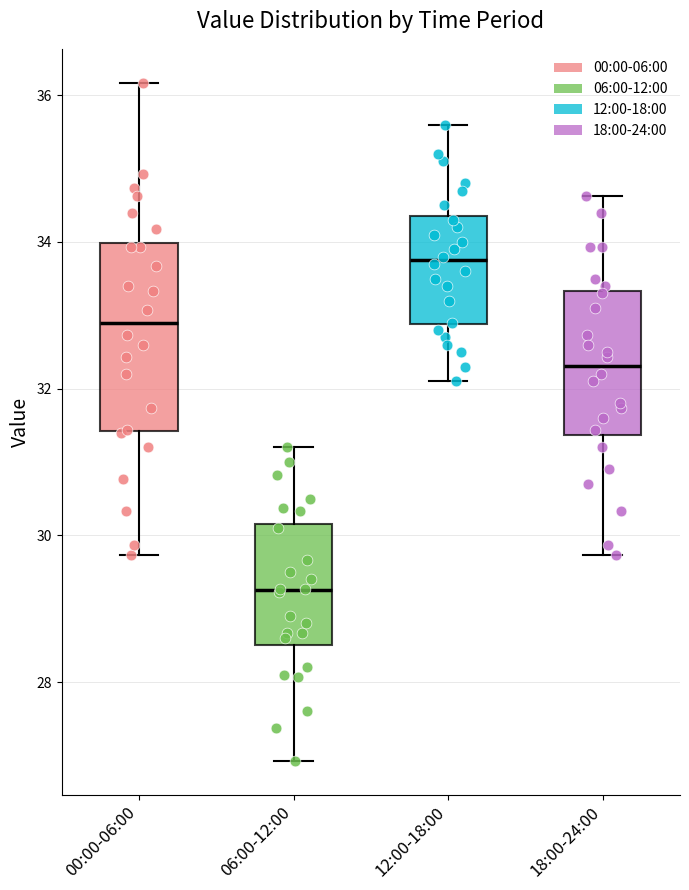

Where is the lower edge of the box for 12:00-18:00 on the y-axis? The values are not printed on the chart, so give them approximately, as read against the axis.

32.8